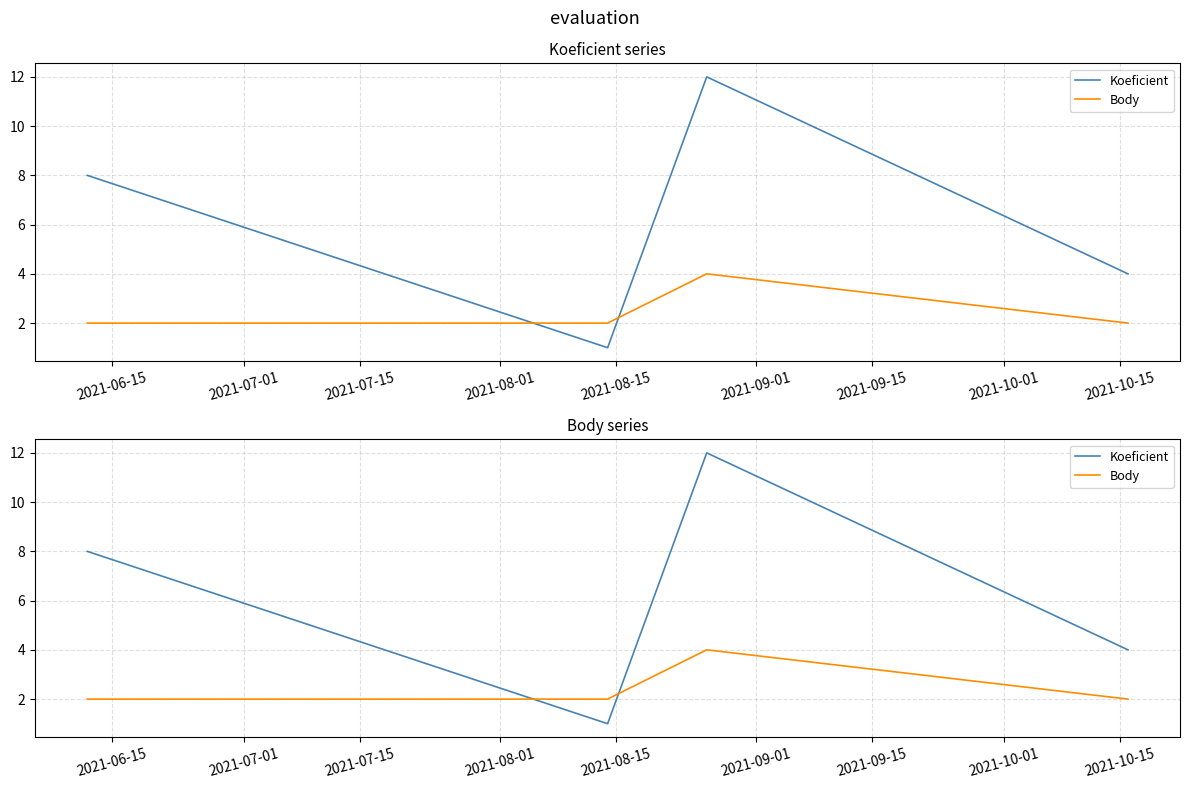

Rank the series by their average value, from highest to lowest.

Koeficient, Body